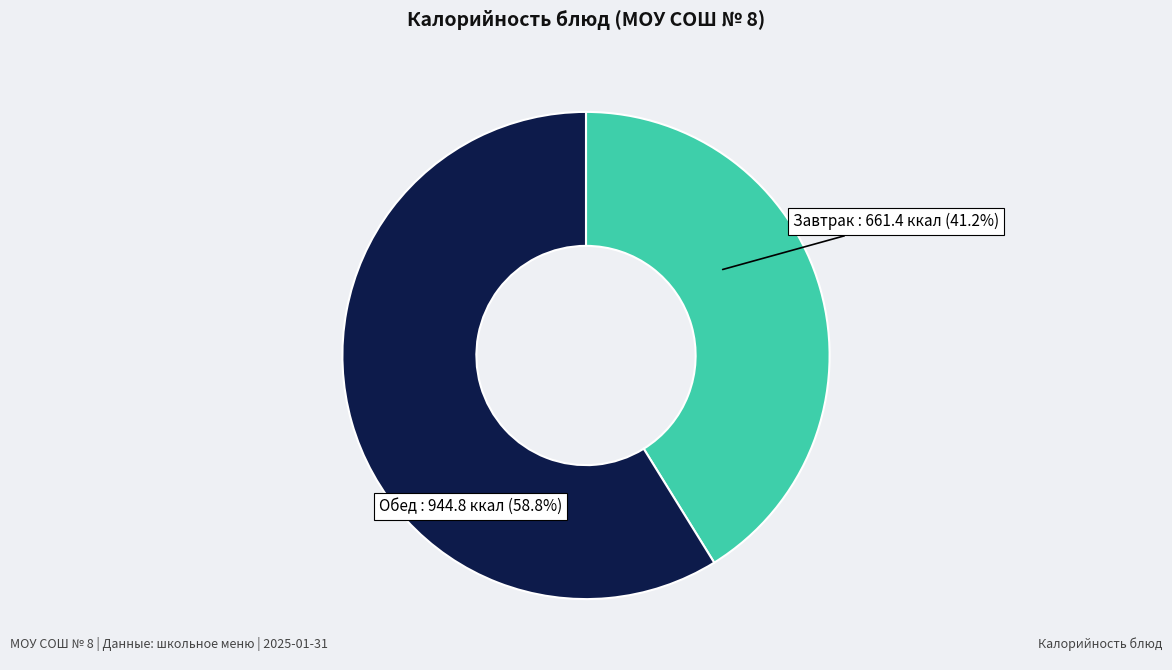

Approximately how many times larger is the value at Обед compared to Завтрак?

1.4